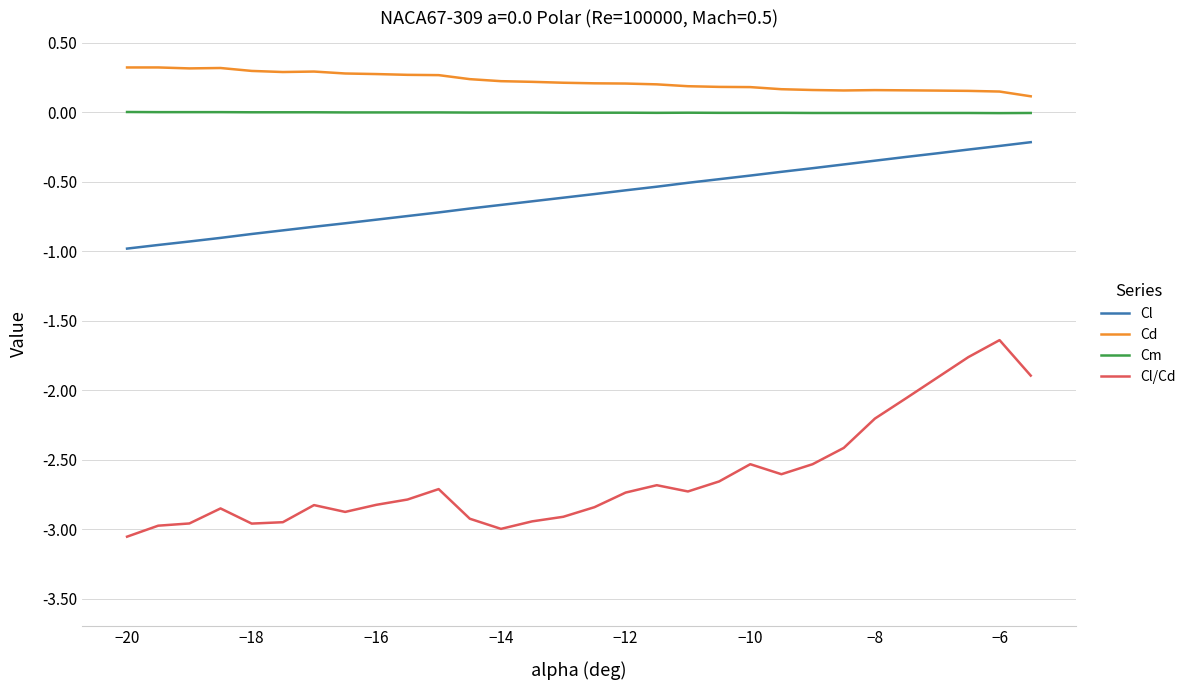

At how many categories does at least one series exceed 0?

30